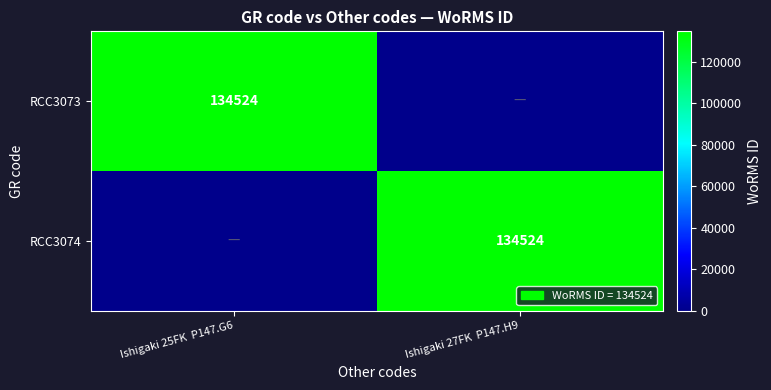

True or false: RCC3073 has a value of 239659 at Ishigaki 25FK  P147.G6.

False